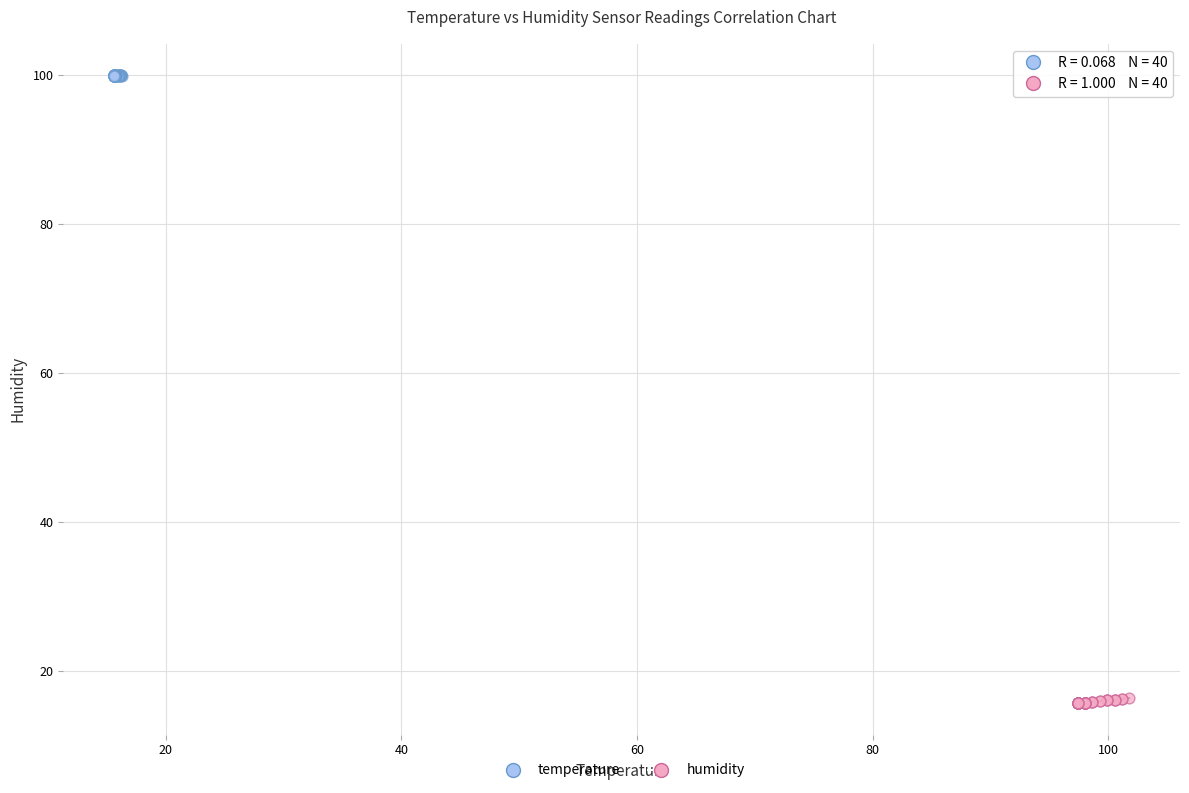

Which series has the widest spread of Y values?

humidity